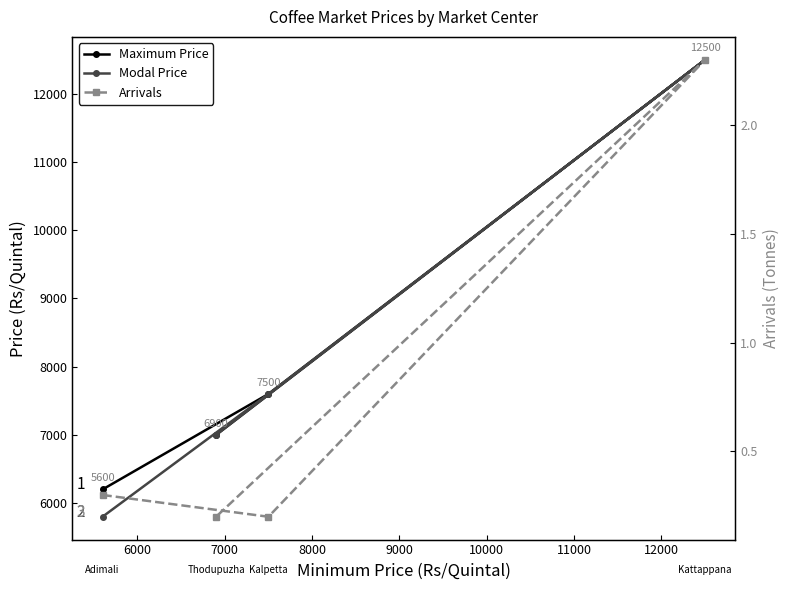

How many categories are shown in the chart?

4